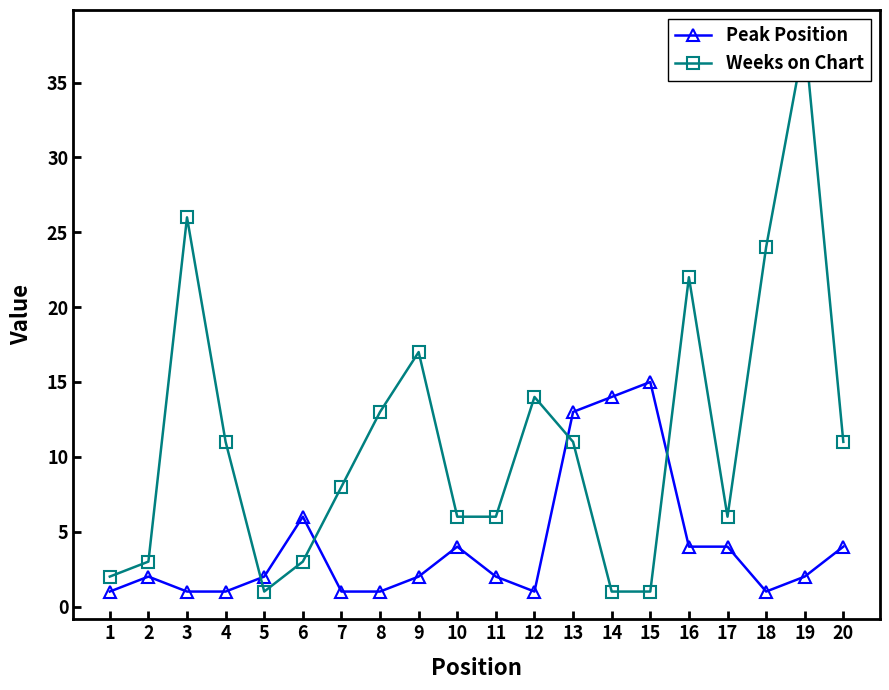

At which label is Peak Position closest to 8?

6